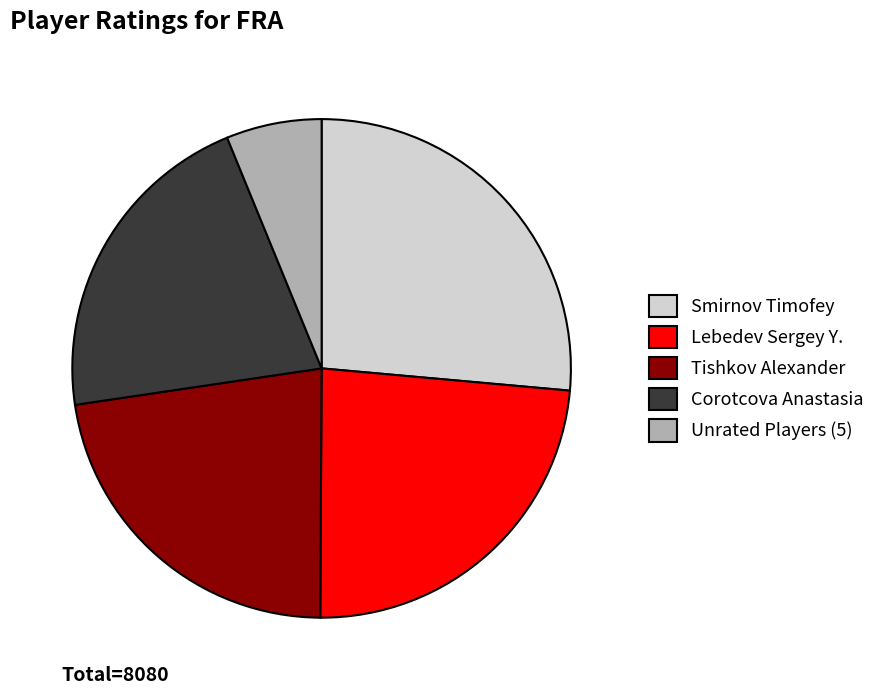

Which slice is the largest?

Smirnov Timofey